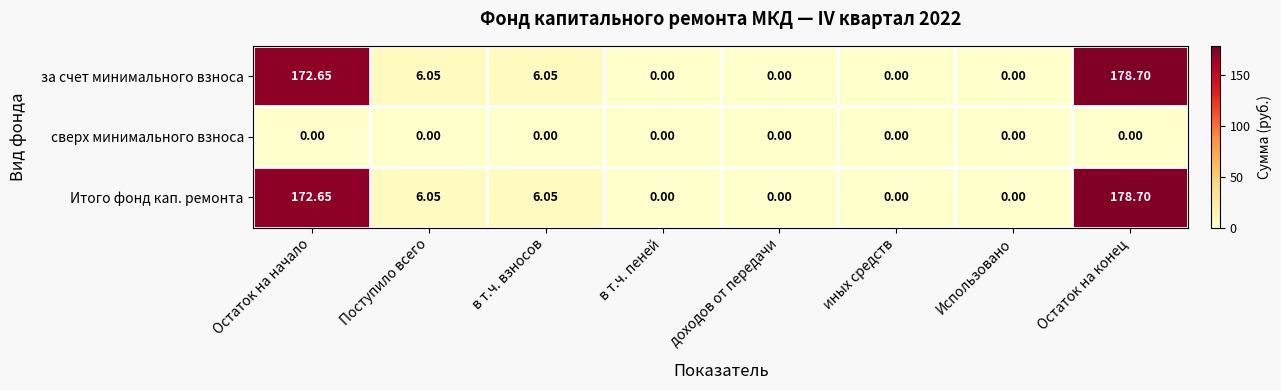

Which category has the highest value across all series?

Остаток на конец